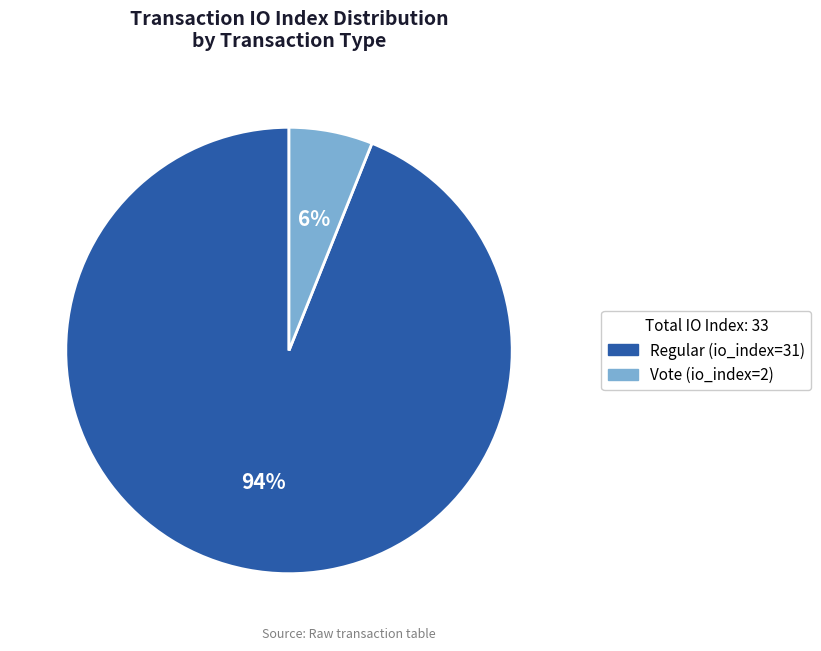

Count the number of slices in the pie.

2